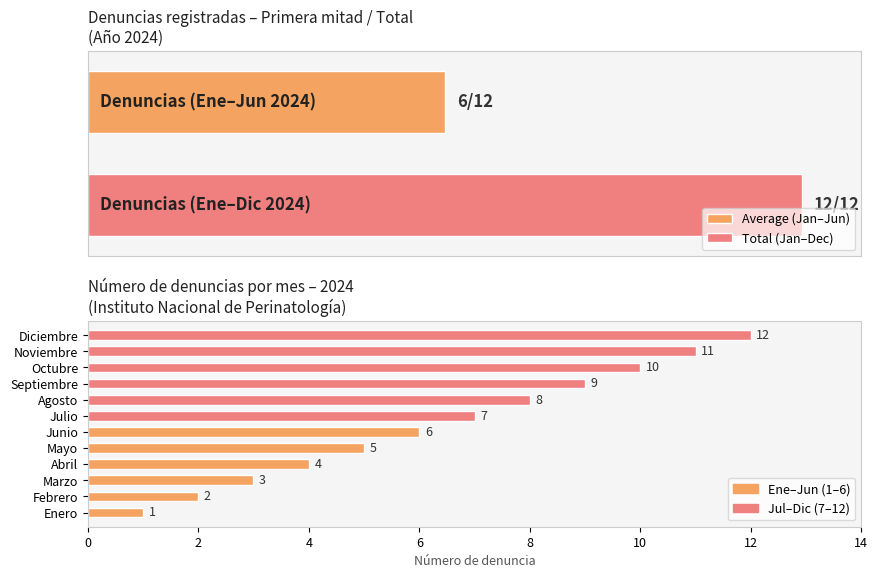

What is the difference between the maximum and second lowest values?

10